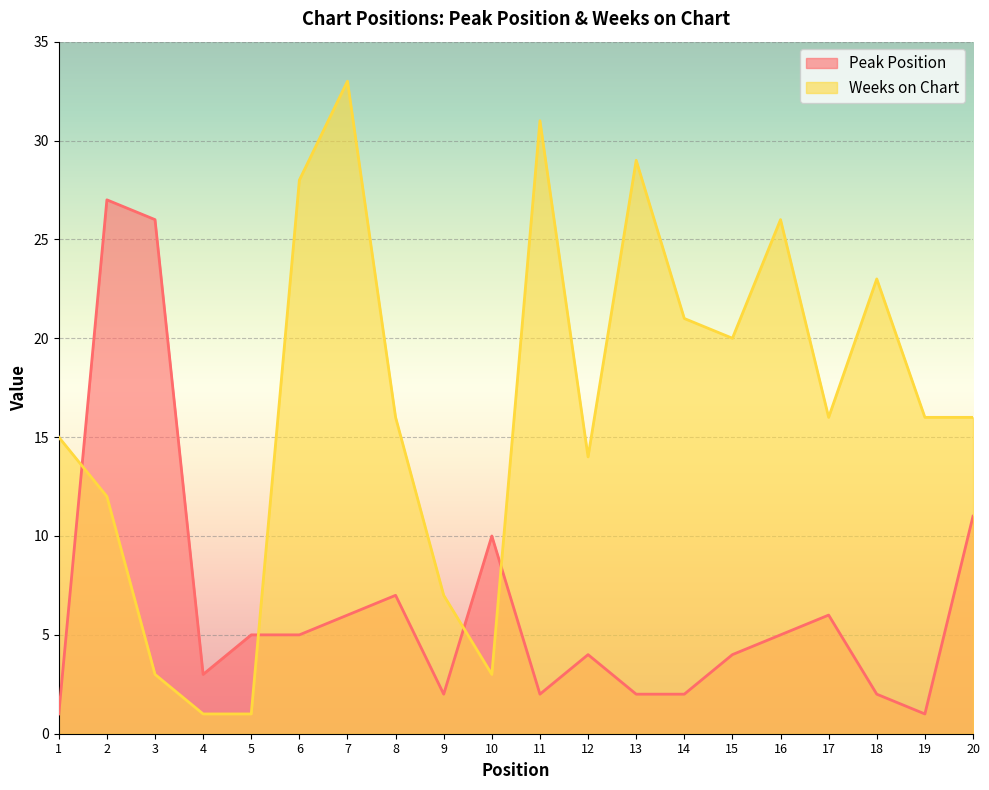

Which category has the highest value in the Peak Position series?

2